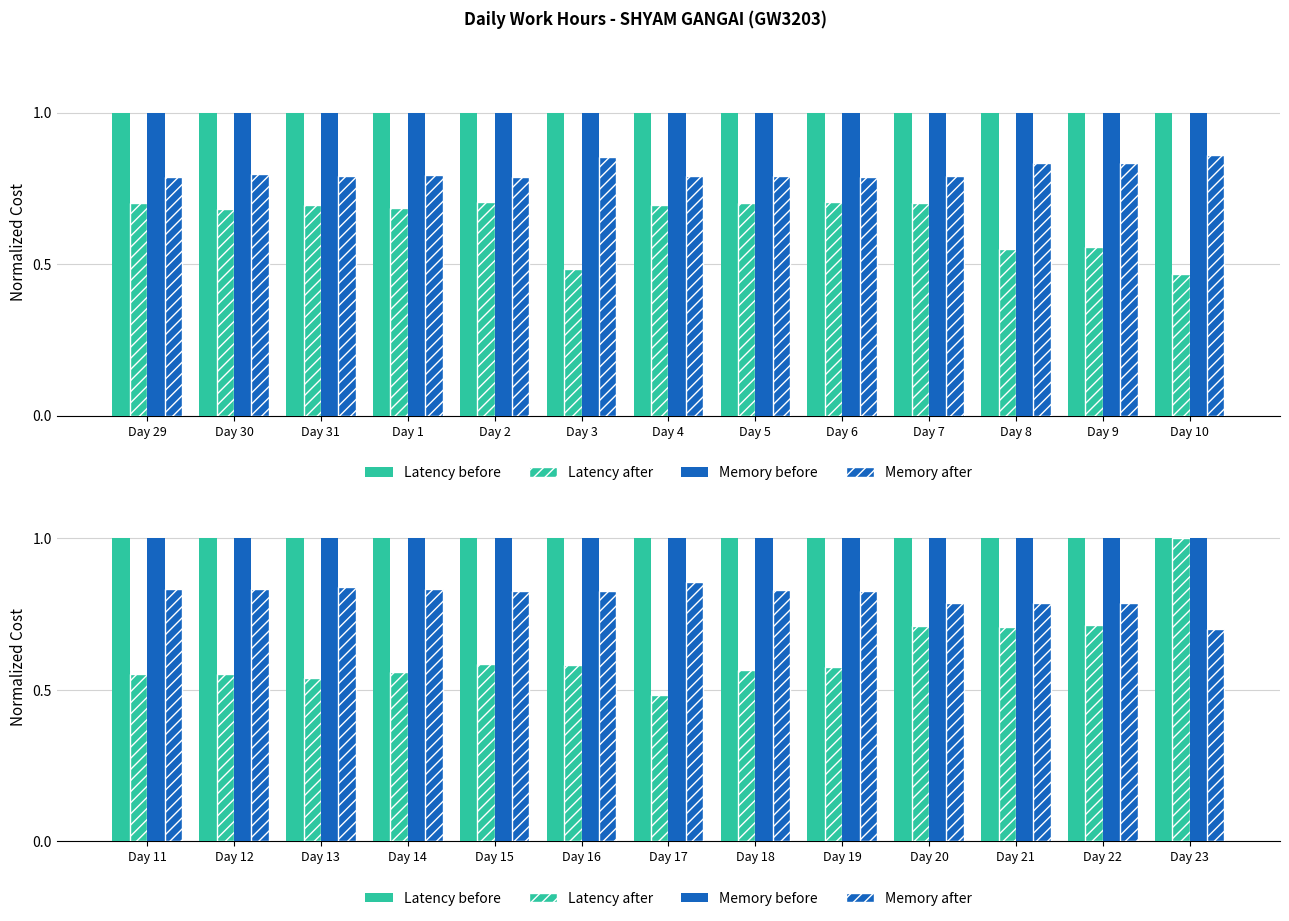

Which has a higher value, Day 15 or Day 16?

Day 15